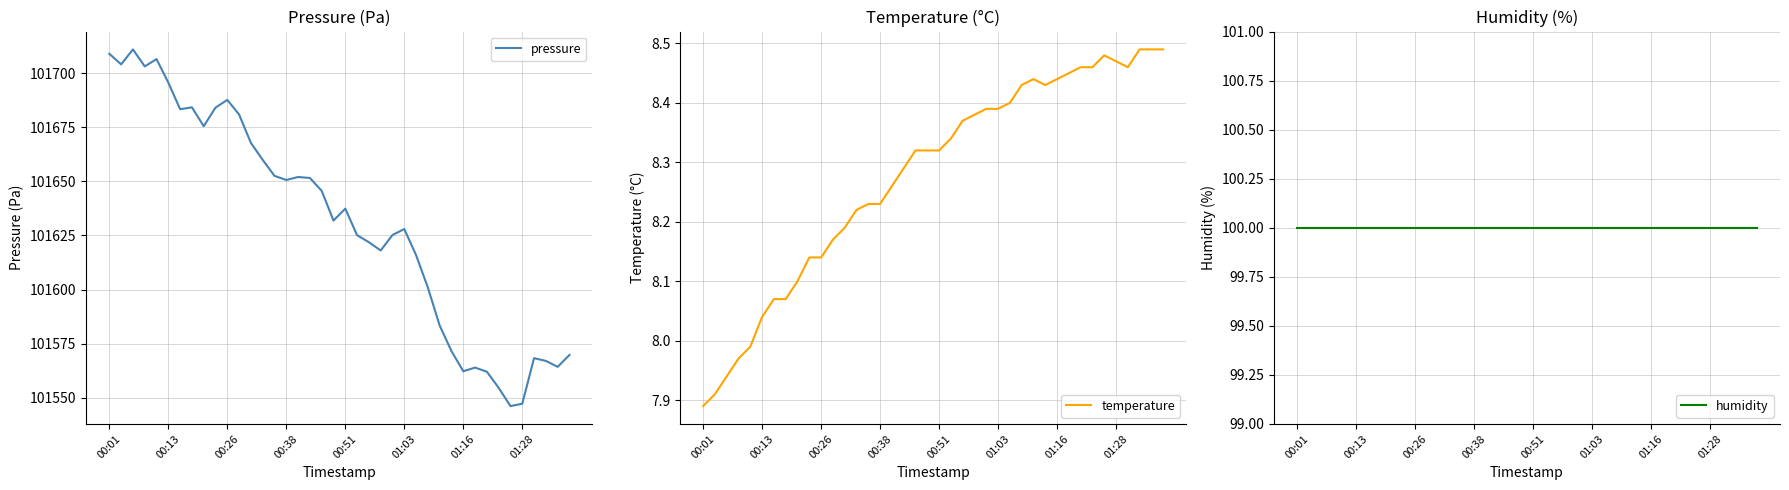

At which label does temperature reach its minimum?

00:01